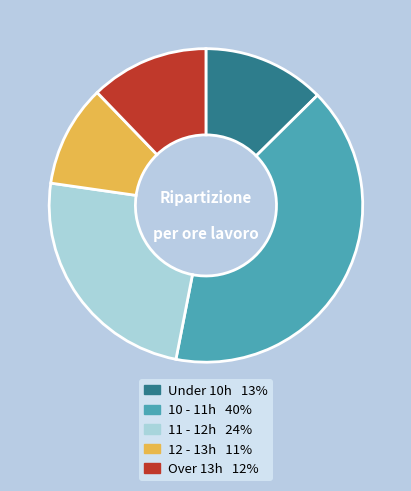

Is there any slice that represents more than half of the pie?

No